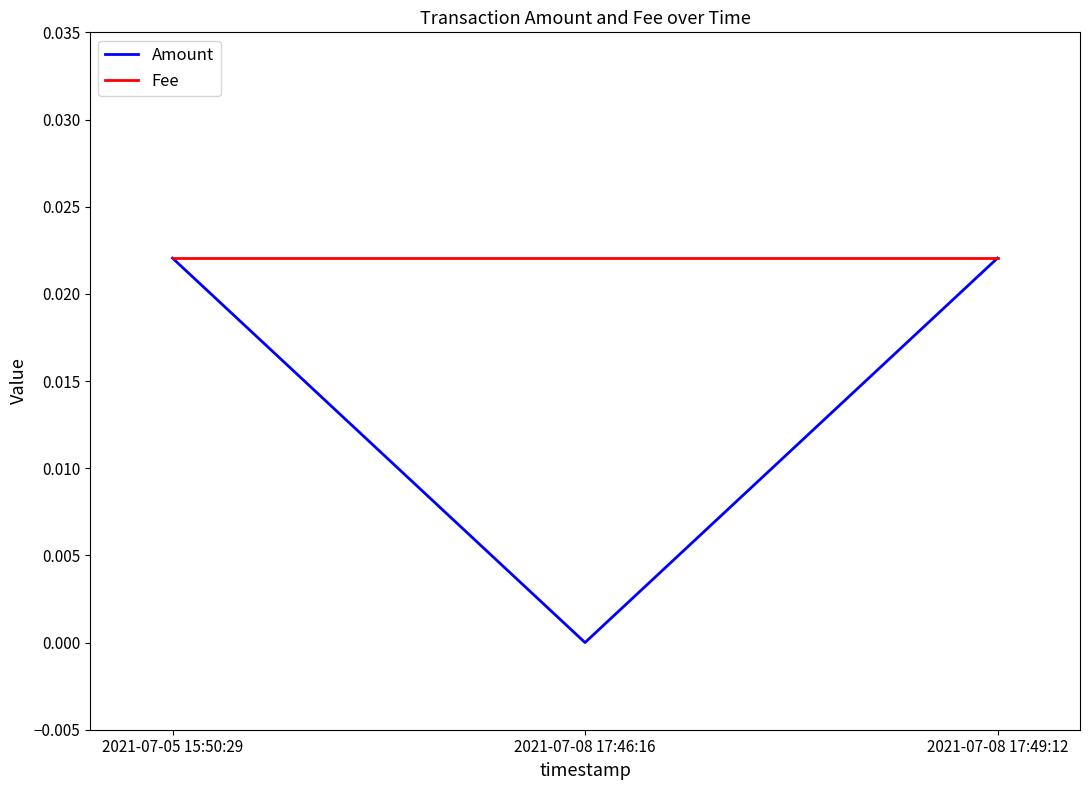

Is the value of Fee at 2021-07-08 17:49:12 greater than the value of Amount at 2021-07-08 17:46:16?

Yes